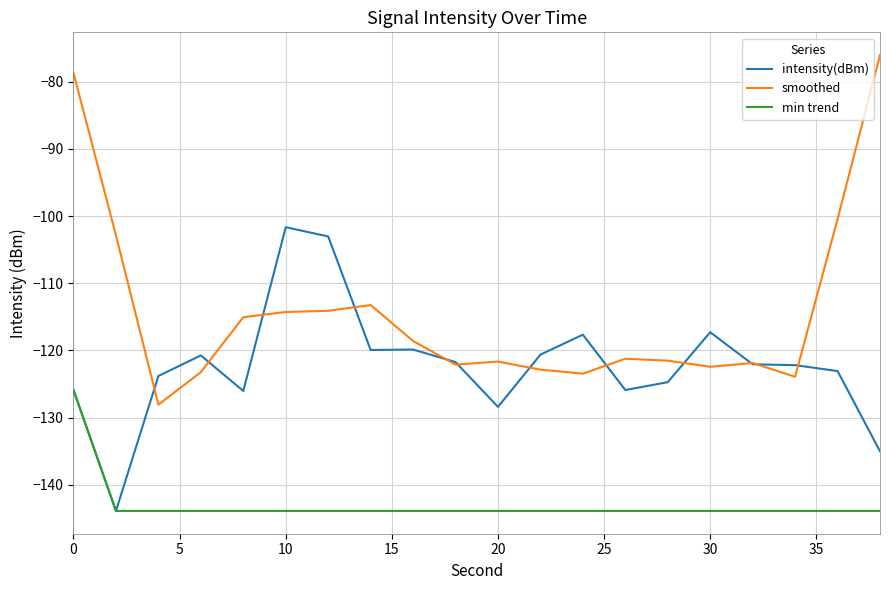

Which series has the largest range (max minus min)?

smoothed